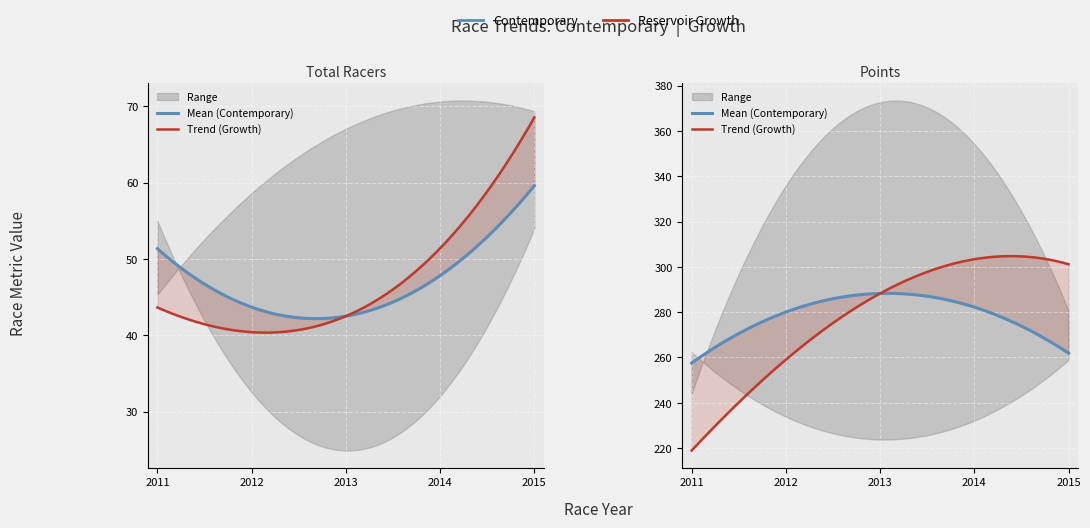

True or false: Total Racers and Points cross at least once.

False